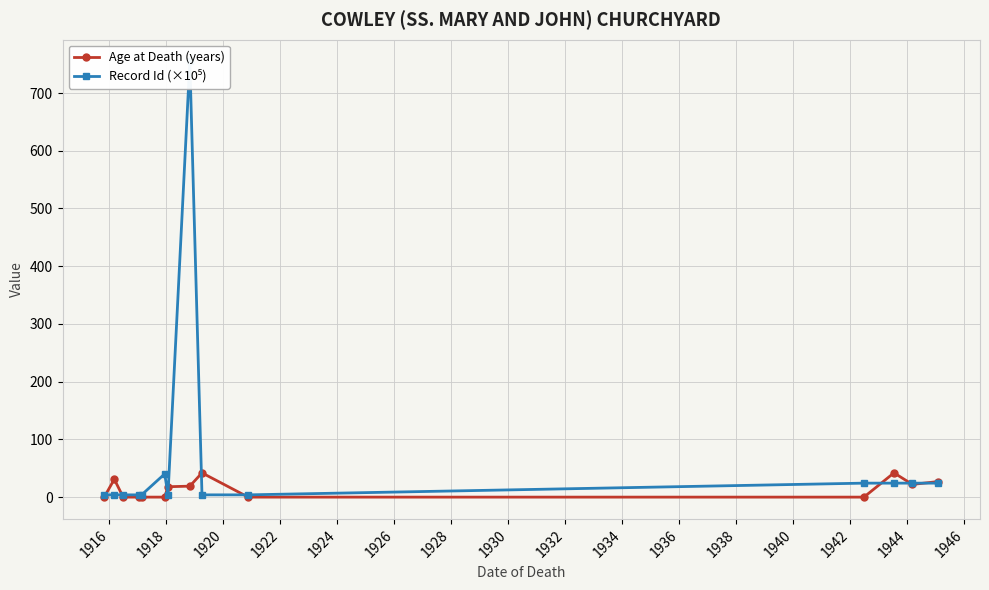

True or false: Age at Death (years) has more than 1 interior local peaks.

True